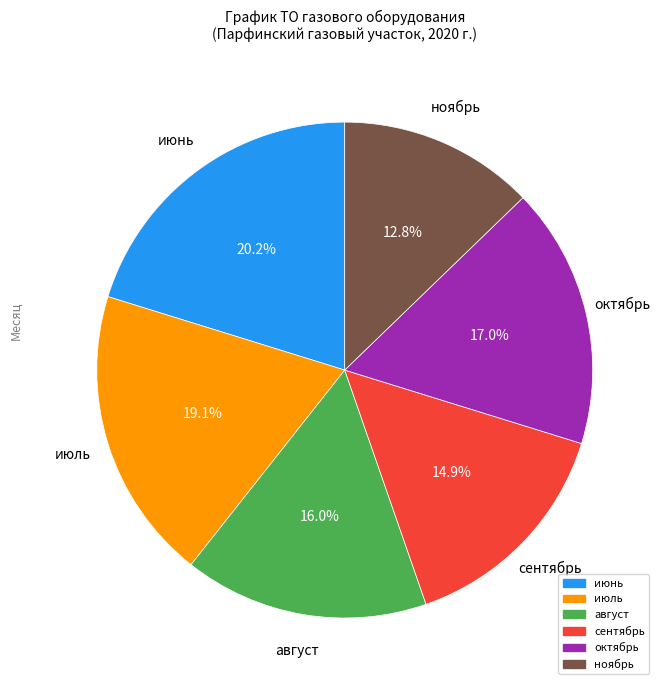

What is the ratio of the value at июль to the value at август?

1.2